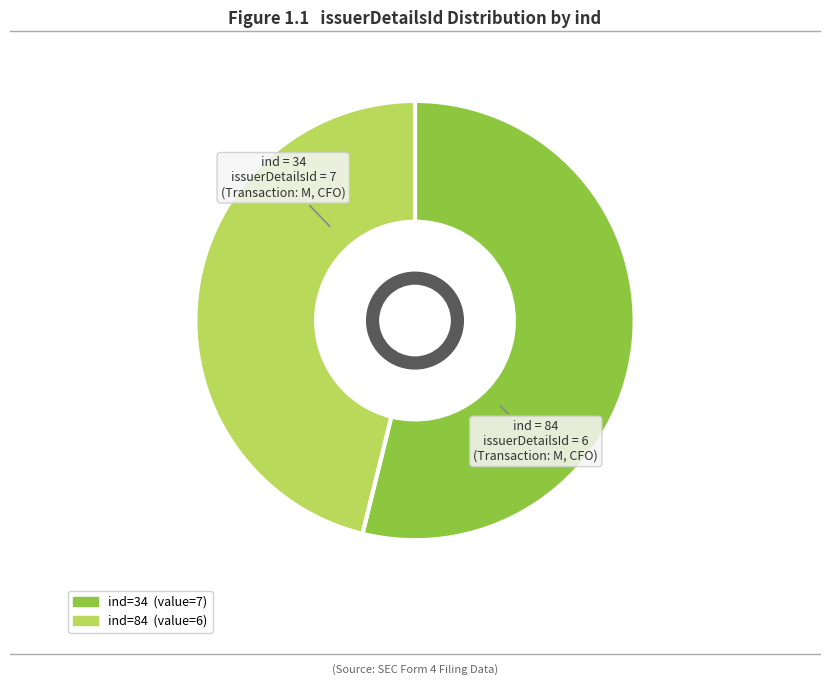

Is there a majority slice in this chart?

Yes